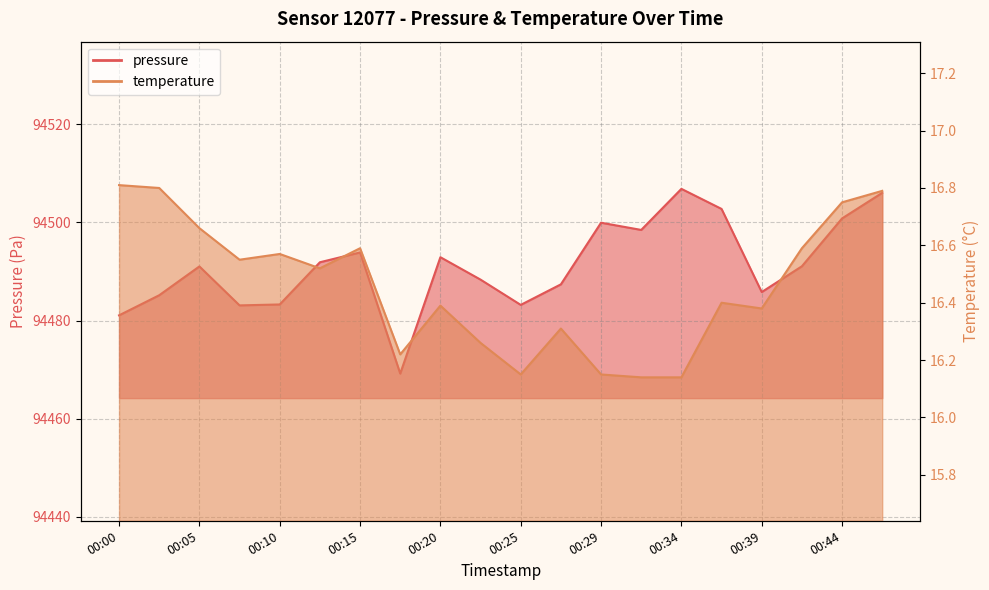

Is it true that temperature equals 16.4 at 00:39?

True